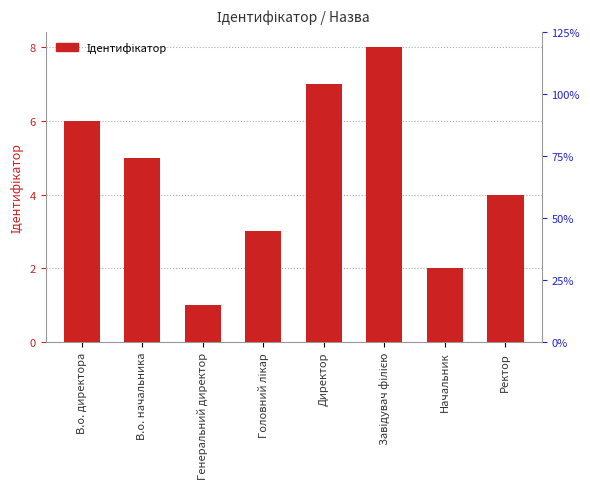

What is the maximum value shown in the chart?

8